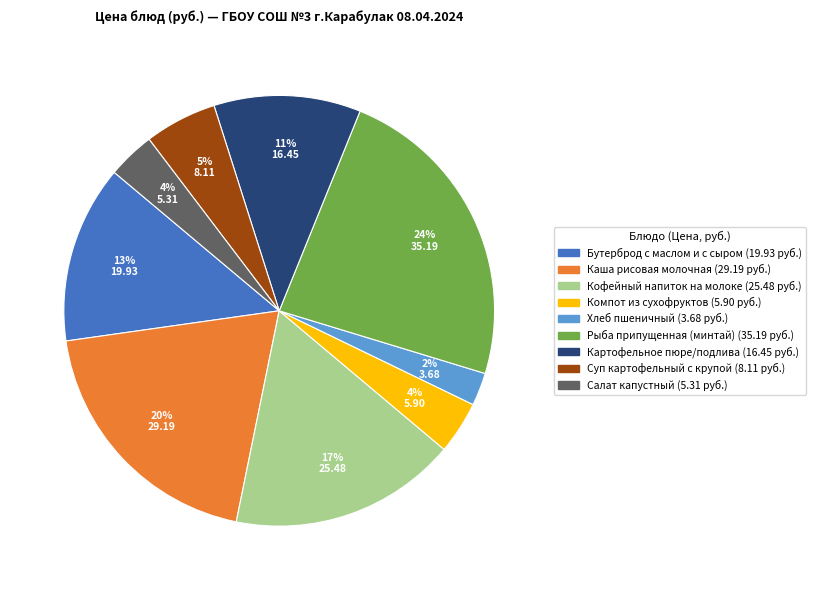

How many slices are in this pie chart?

9